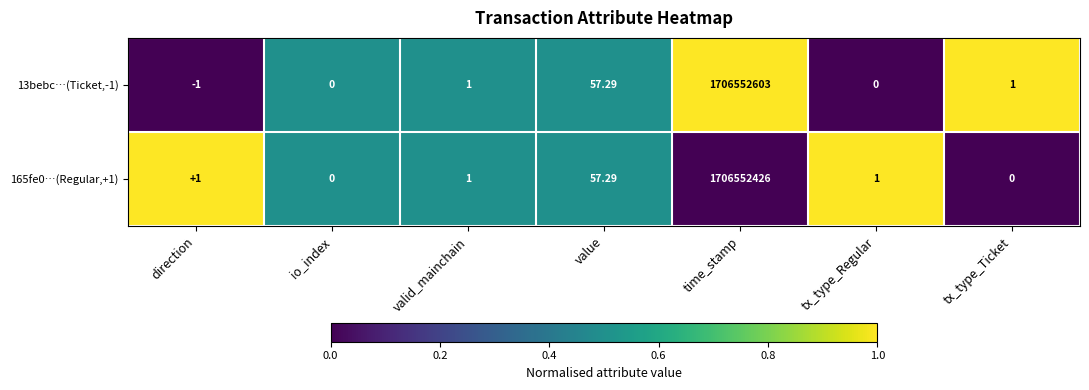

Which category has the highest value in the 13bebc…(Ticket,-1) series?

time_stamp